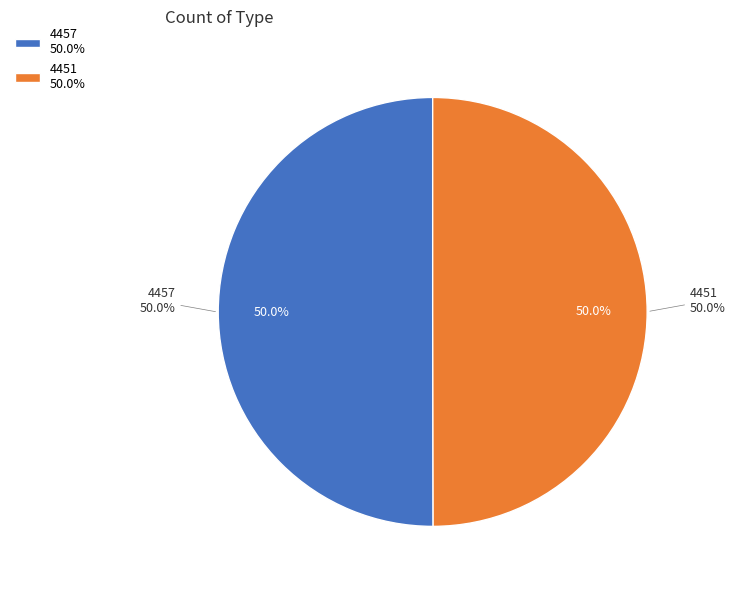

What is the change in value from 4457 to 4451?

-6